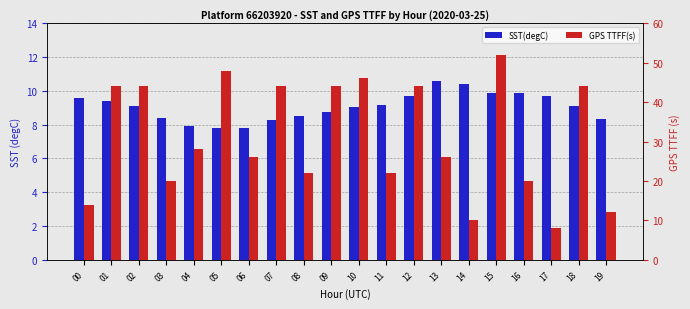

How many values in the SST(degC) series exceed 9?

12